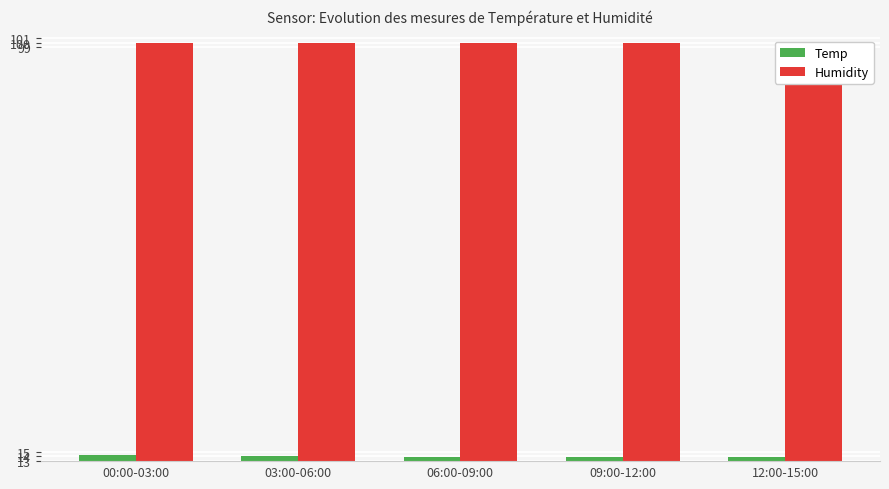

True or false: Temp has a value of 13.8 at 09:00-12:00.

True